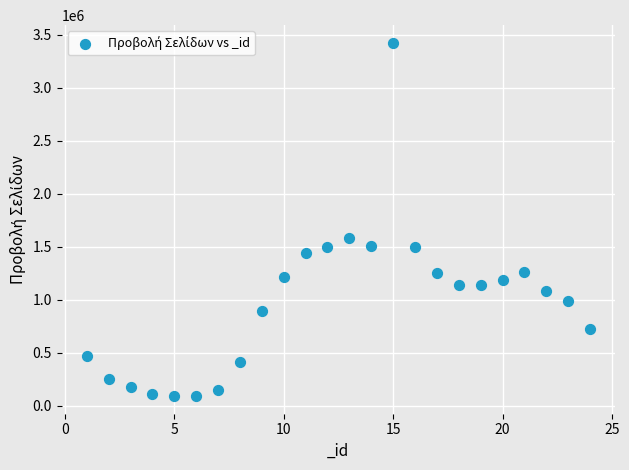

What is the range of Y values (max minus min)?

3329139